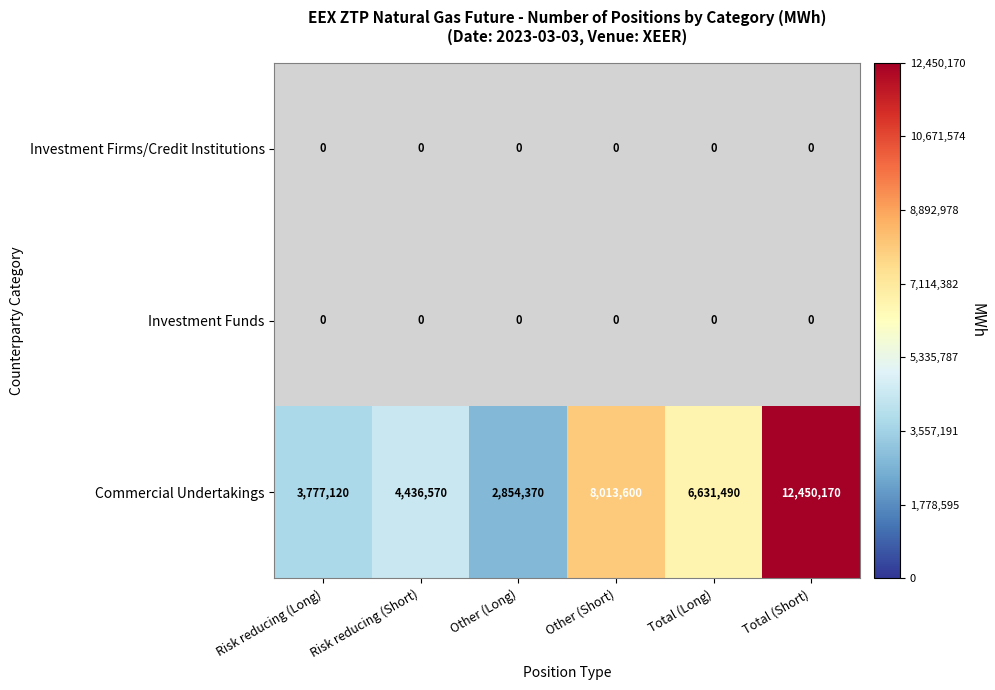

The Commercial Undertakings series shows 4436570 at Risk reducing (Short). True or false?

True